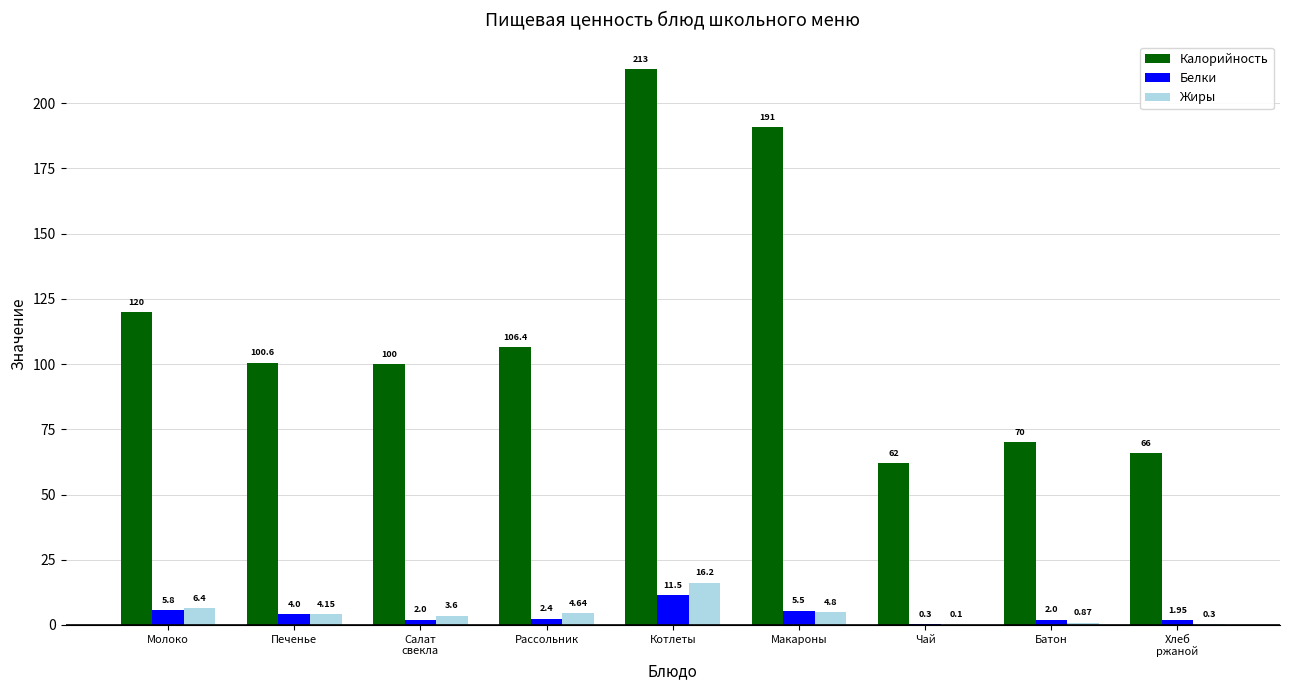

What is the sum of all Жиры values?

41.1